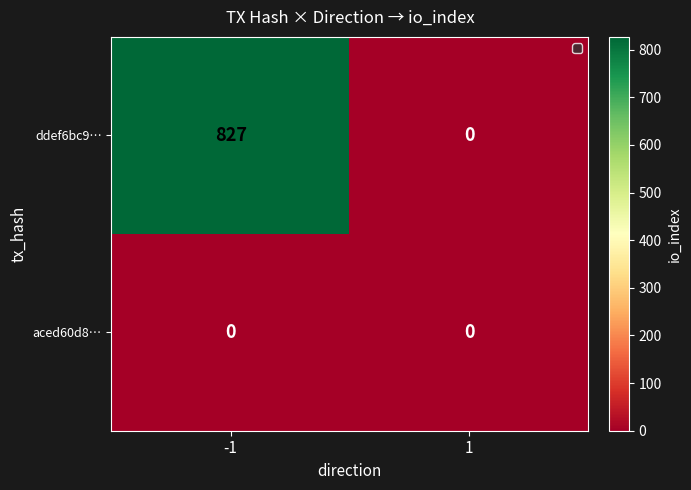

Reading left to right, extract all data points from this chart.

ddef6bc9…: 827	0
aced60d8…: 0	0